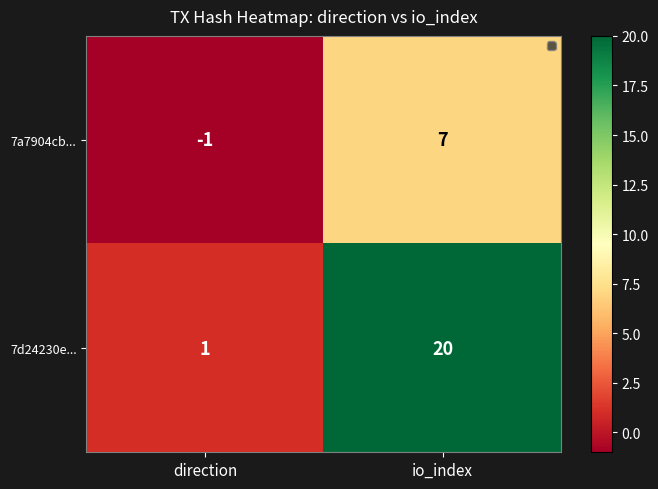

Which series has the largest total across all categories?

7d24230e...